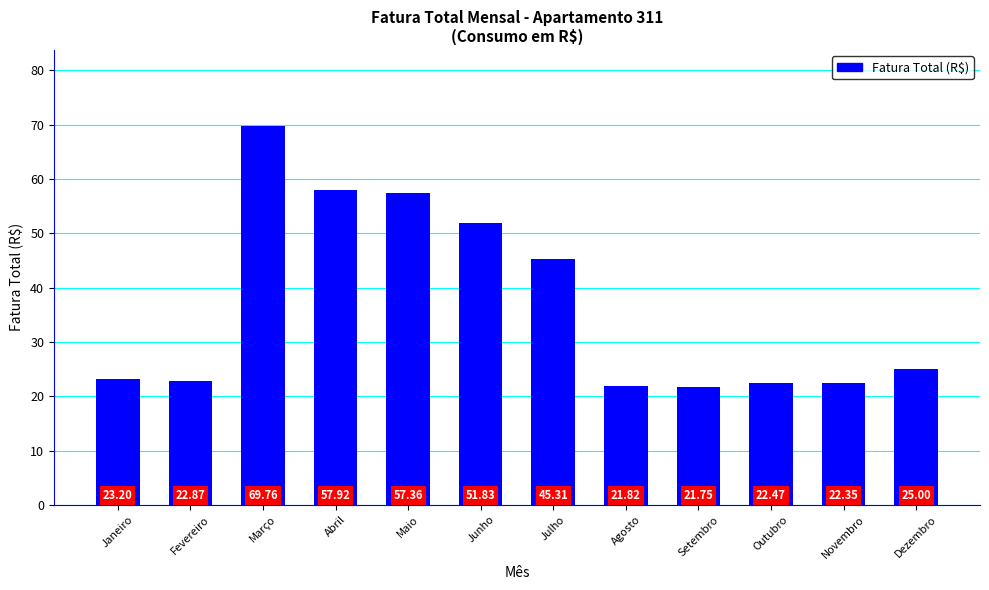

How many bars are there in total?

12